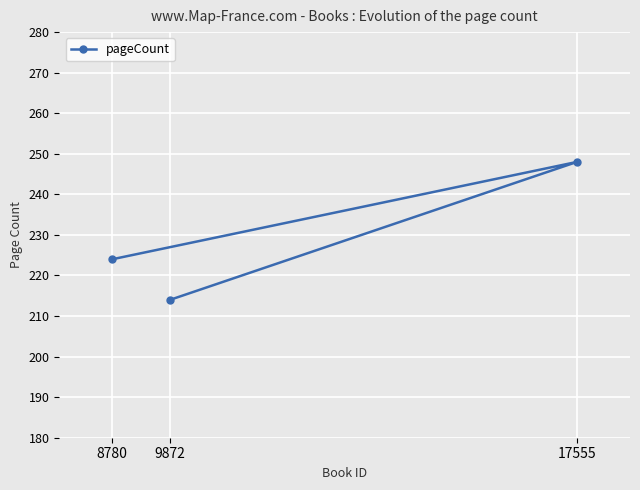

Count the number of categories in the chart.

3